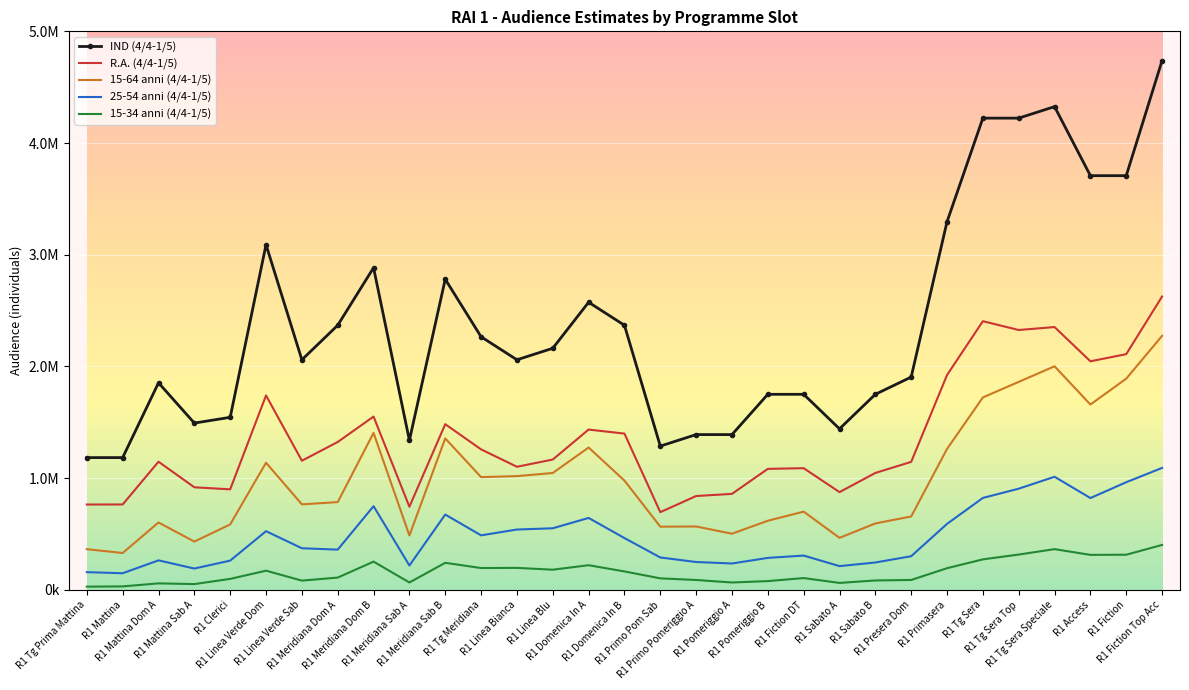

Between R1 Pomeriggio A and R1 Linea Verde Dom, which is larger?

R1 Linea Verde Dom